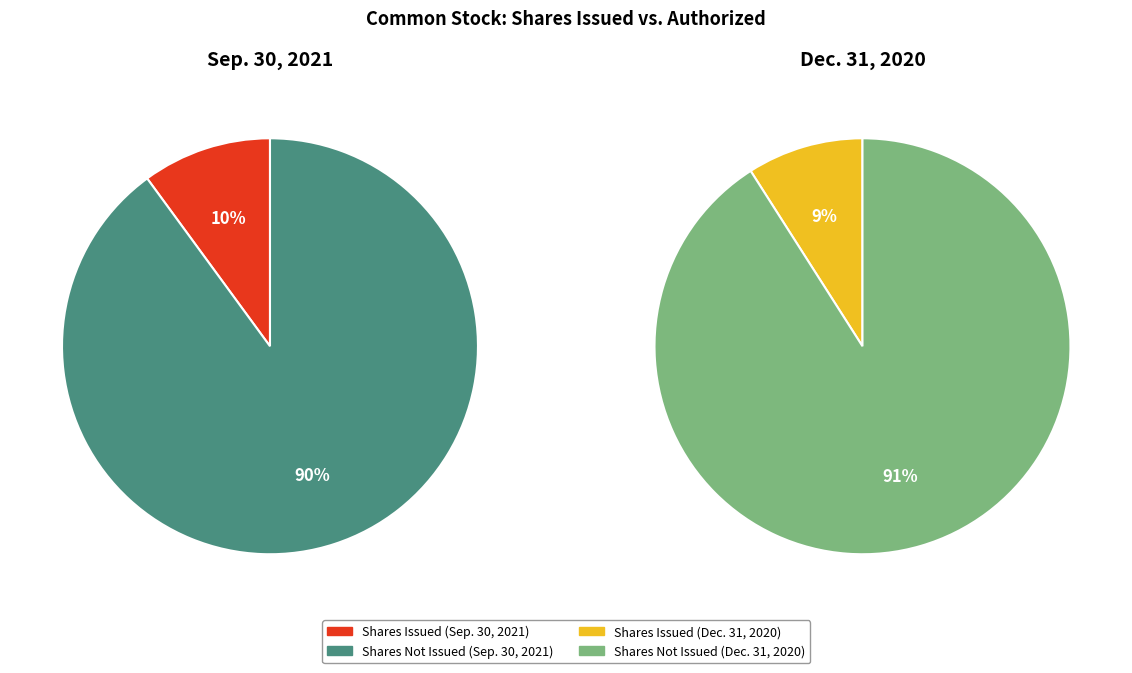

Combined, do Dec. 31, 2020 and Sep. 30, 2021 account for over 50%?

Yes